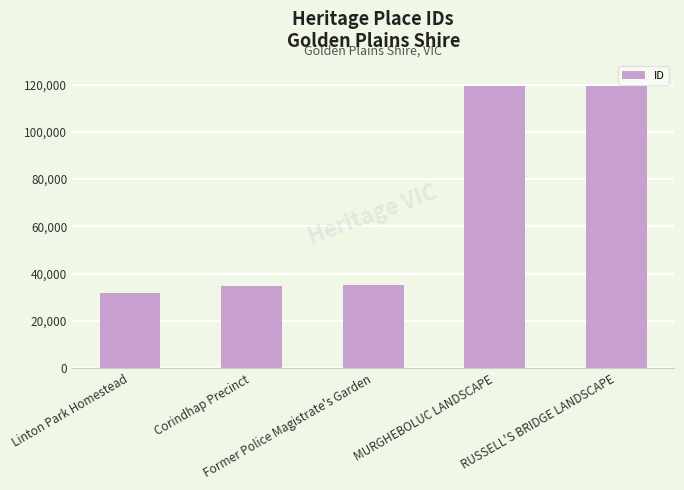

What is the difference between the maximum and minimum values?

87530